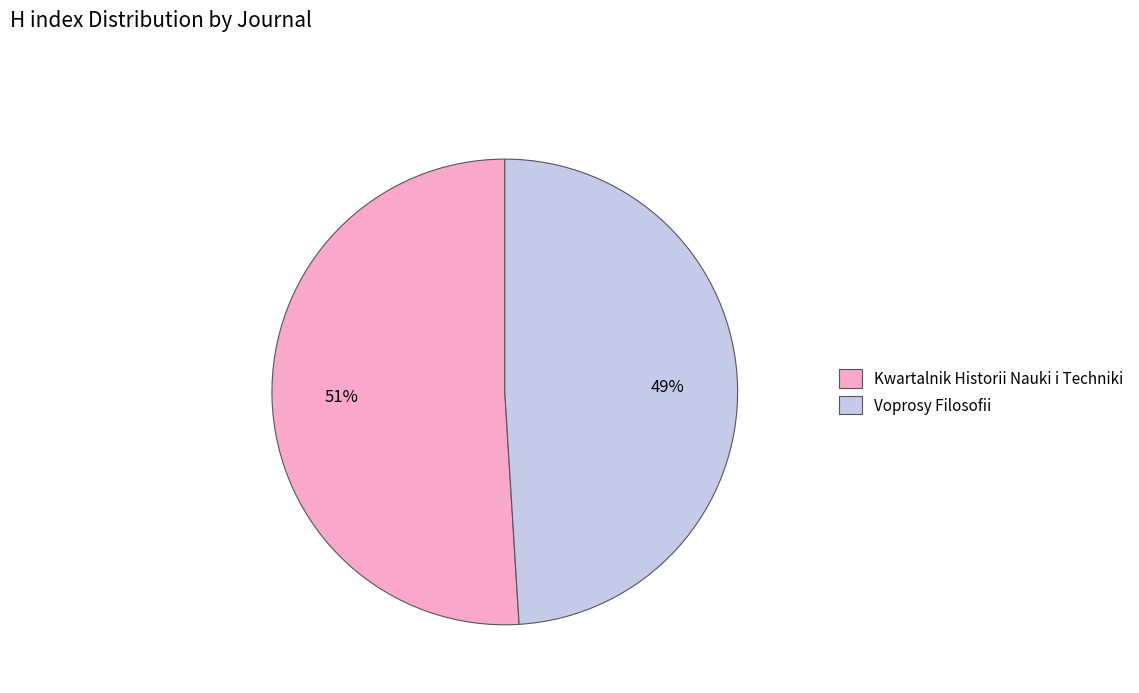

True or false: Voprosy Filosofii accounts for 49% of the total.

True